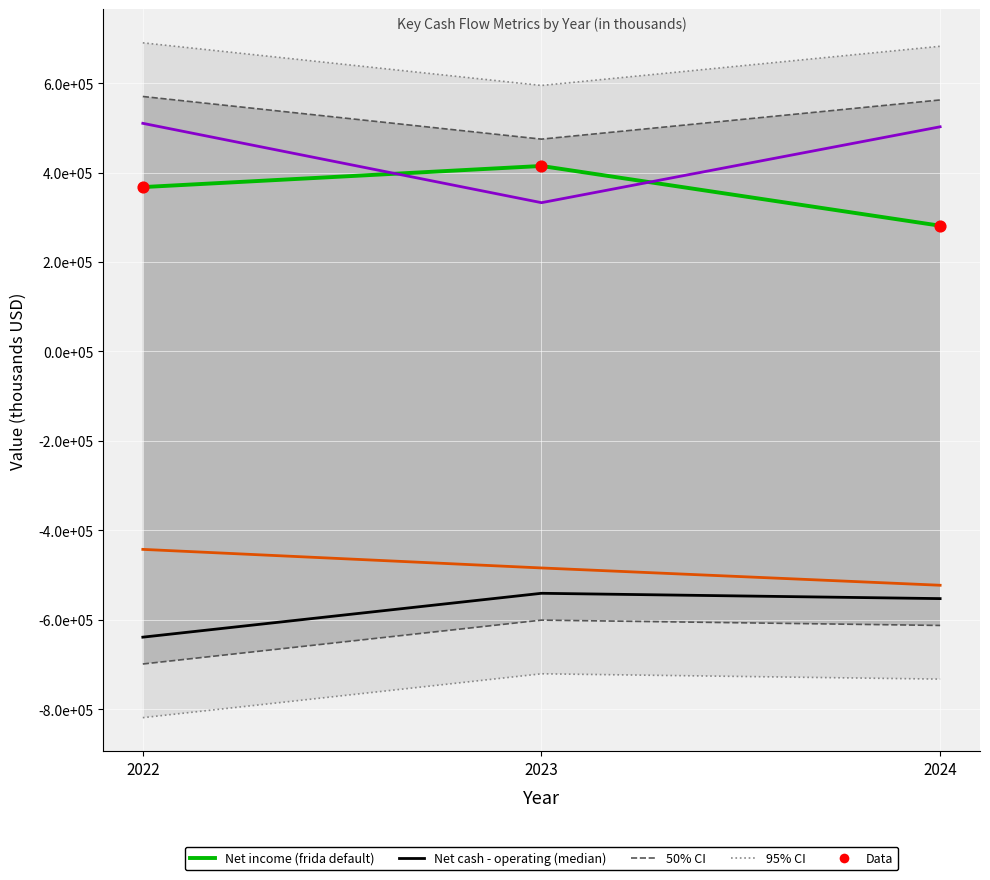

What is the total value across all series at 2024?

-10975